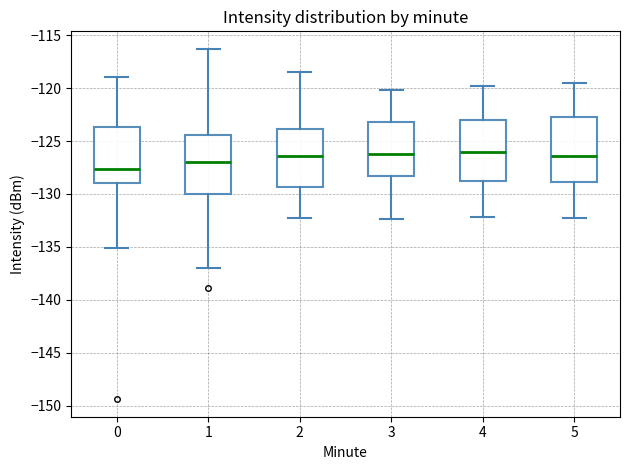

Where does the lower whisker of the box at x = 3 end on the y-axis? The values are not printed on the chart, so give them approximately, as read against the axis.

-132.5